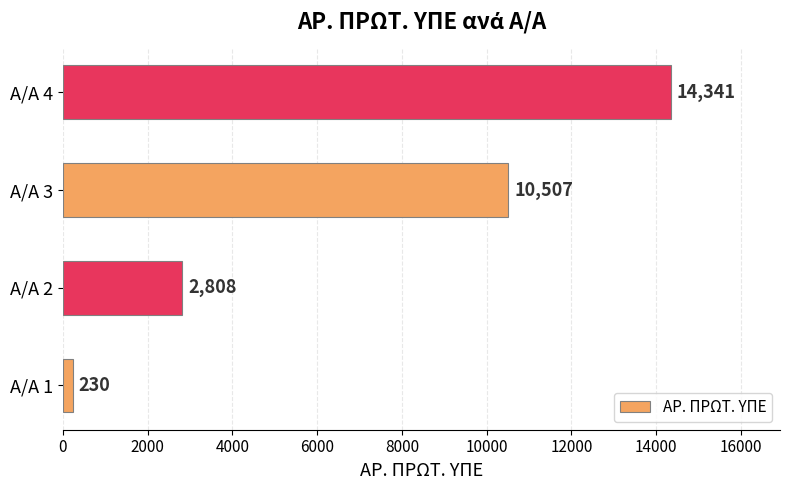

Count the number of categories in the chart.

4